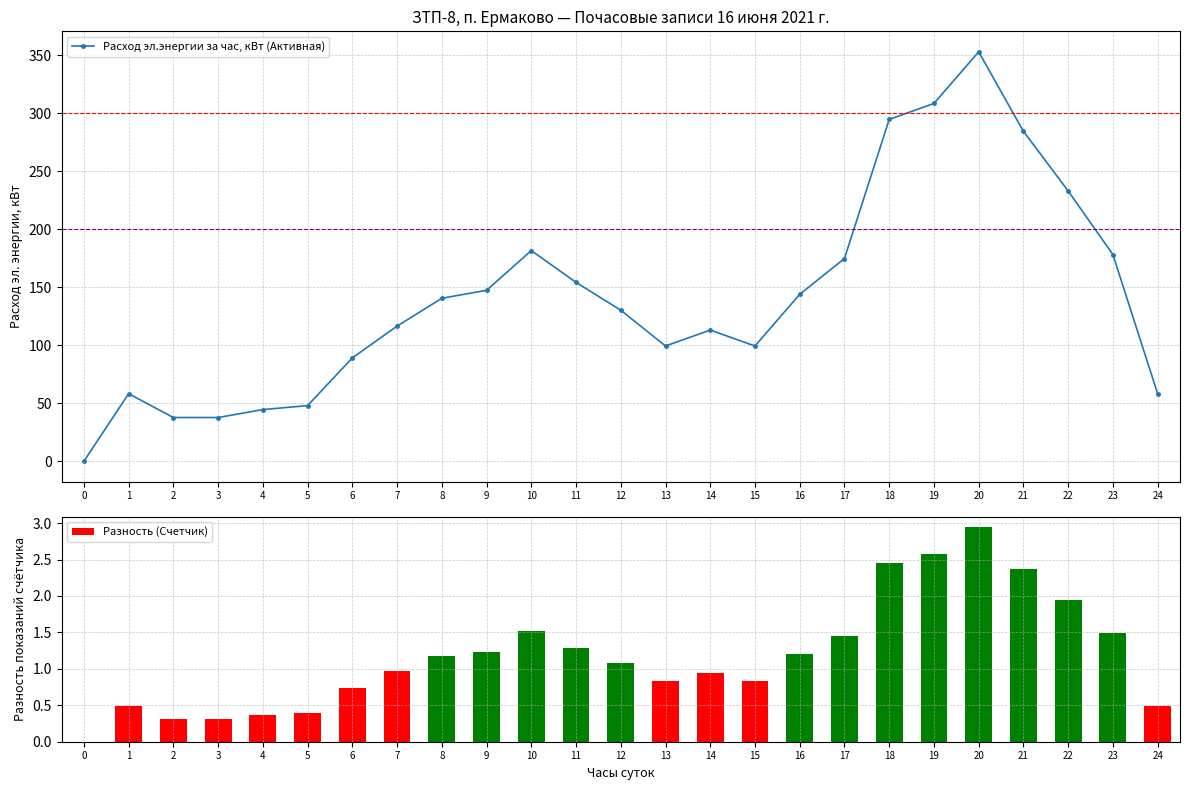

Count the number of values greater than 130.

13